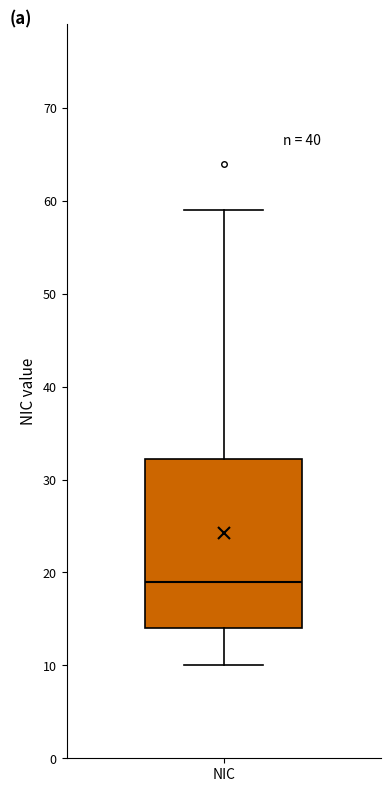

Transcribe this box plot: give where the median line is, the range the box spans, and where the two whiskers end, as read against the y-axis. The values are not printed on the chart, so give them approximately, as read against the axis.

median 19, box 14 to 32, whiskers 10 to 59